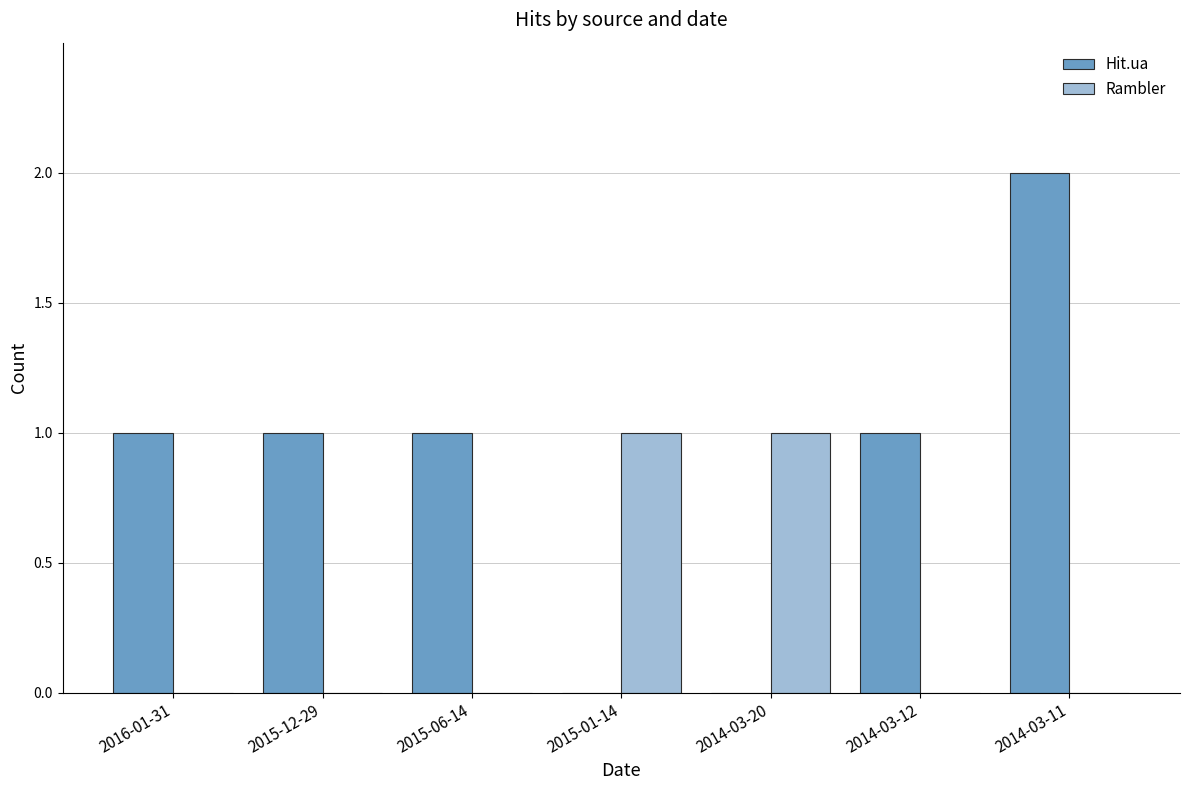

At which category does the chart reach its peak across all series?

2014-03-11